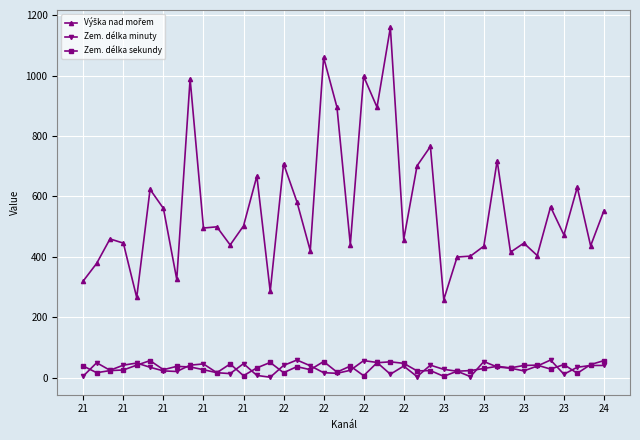

True or false: Zem. délka minuty has more than 2 interior local peaks.

True